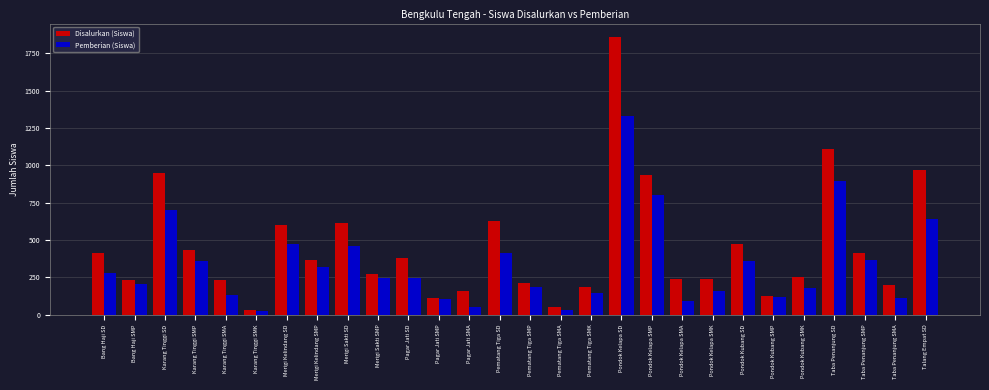

Between Pondok Kelapa SD and Pondok Kubang SD, which series saw the biggest shift?

Disalurkan (Siswa)